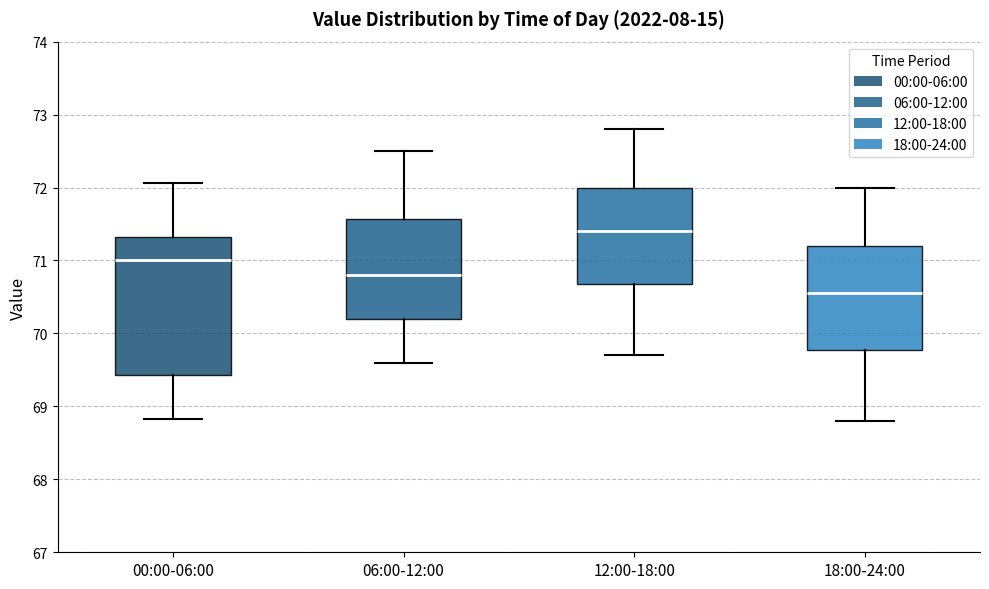

Reading left to right, transcribe this box plot: for each box, give where its median line is, the range the box spans, and where its two whiskers end, as read against the y-axis. The values are not printed on the chart, so give them approximately, as read against the axis.

00:00-06:00: median 71.0, box 69.4 to 71.3, whiskers 68.8 to 72.1
06:00-12:00: median 70.8, box 70.2 to 71.6, whiskers 69.6 to 72.5
12:00-18:00: median 71.4, box 70.7 to 72.0, whiskers 69.7 to 72.8
18:00-24:00: median 70.6, box 69.8 to 71.2, whiskers 68.8 to 72.0